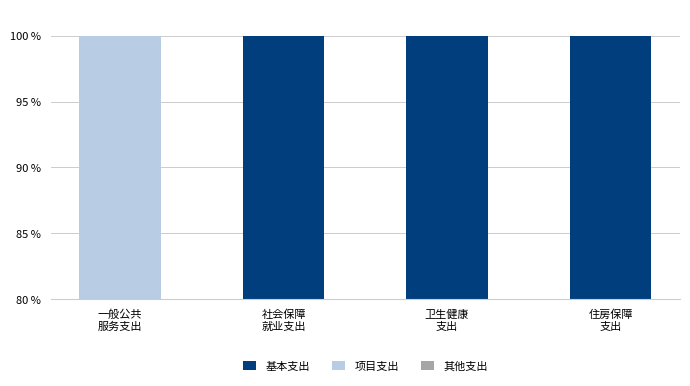

What is the label of the 2nd bar from the left?

社会保障
就业支出